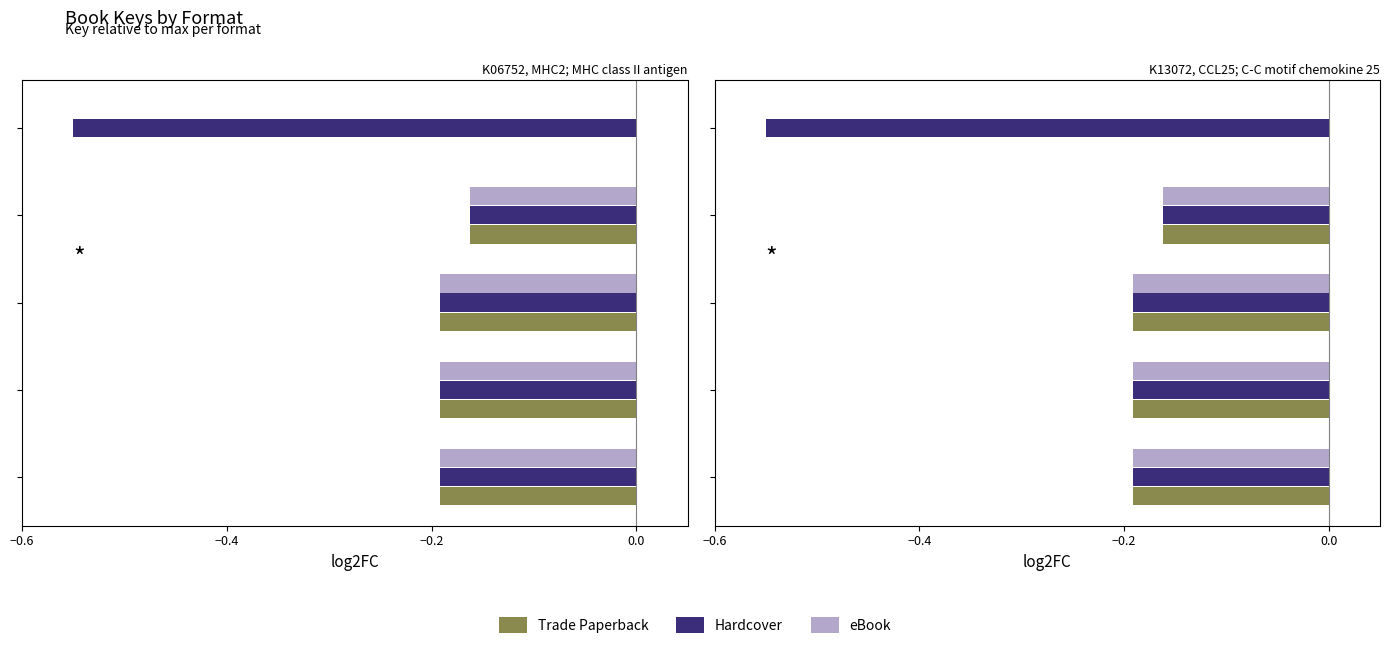

Which series has the largest total across all categories?

eBook